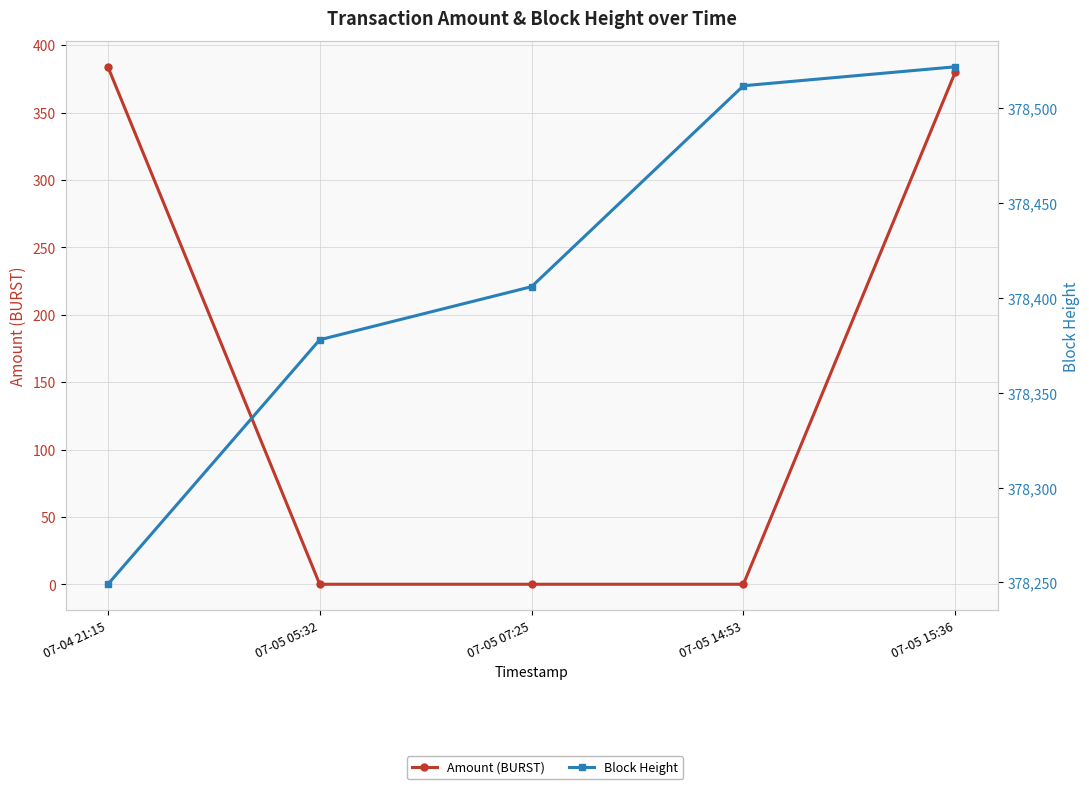

True or false: Block Height has more than 1 points higher than both neighbors.

False